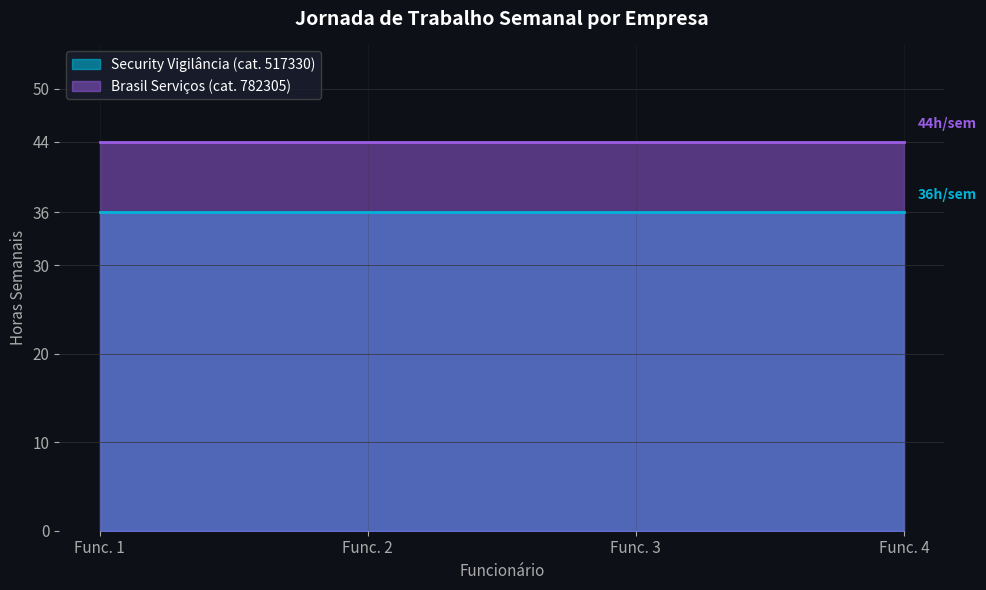

What is the spread (max minus min) of values at Func. 1?

8